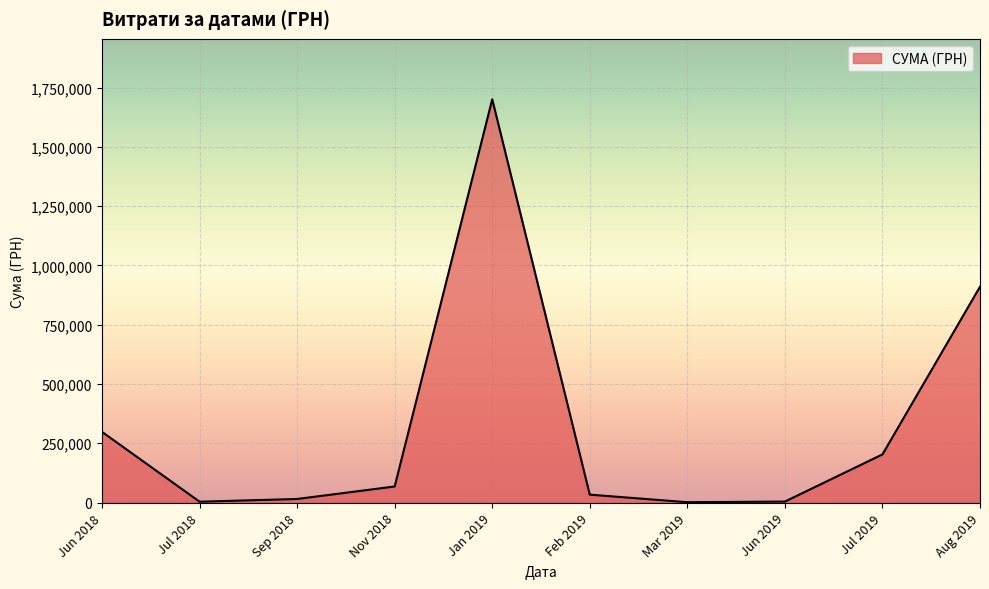

The value at Nov 2018 is 67617.9. True or false?

True